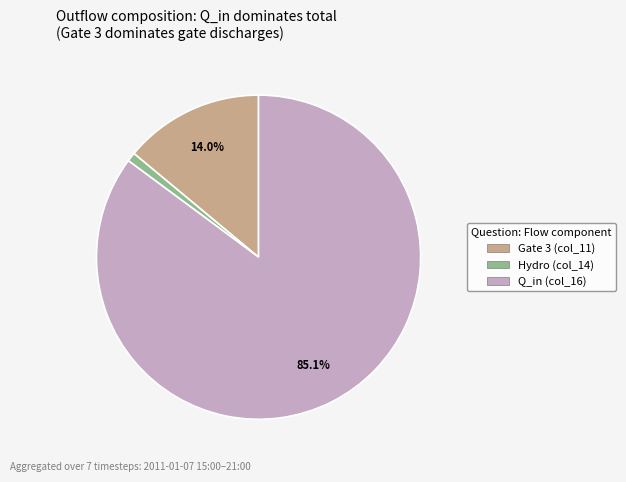

Is there any slice that represents more than half of the pie?

Yes